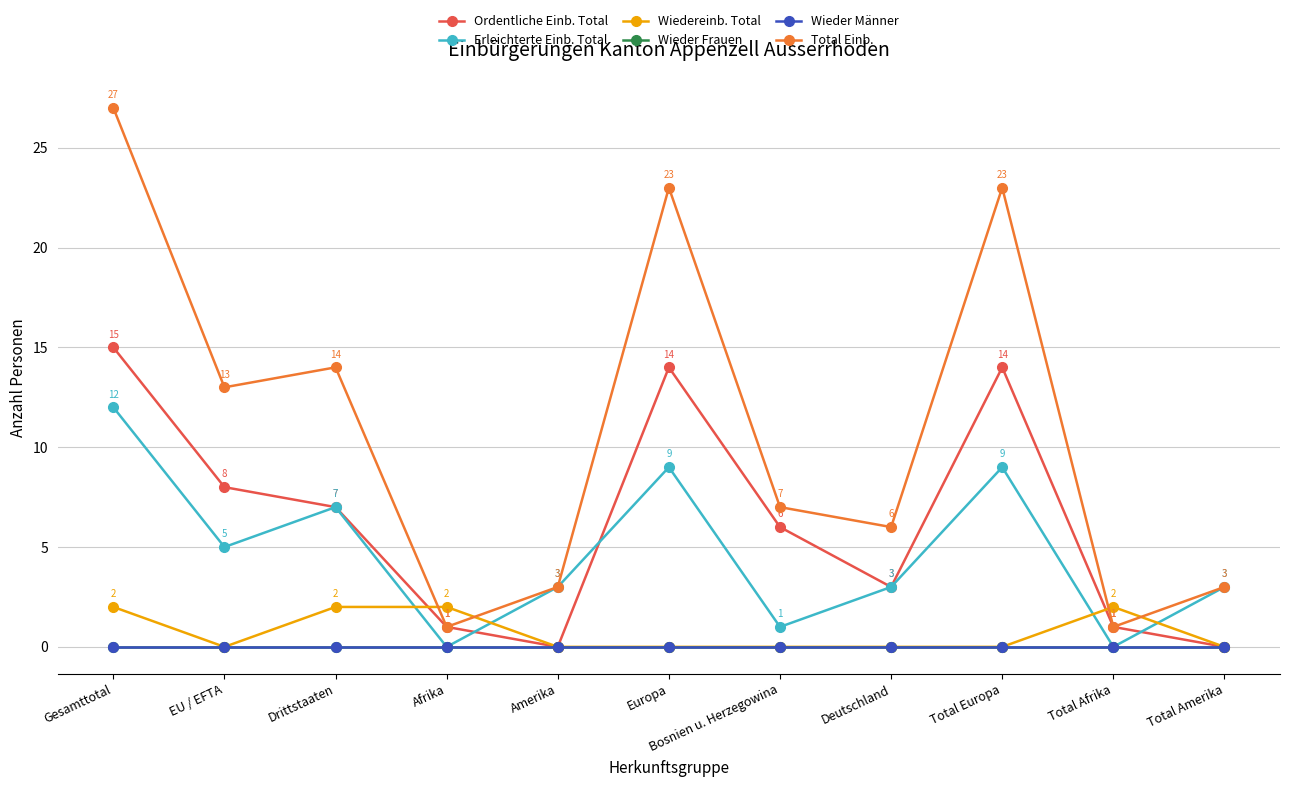

Rank the categories by Erleichterte Einb. Total value from highest to lowest.

Gesamttotal, Europa, Total Europa, Drittstaaten, EU / EFTA, Amerika, Deutschland, Total Amerika, Bosnien u. Herzegowina, Afrika, Total Afrika